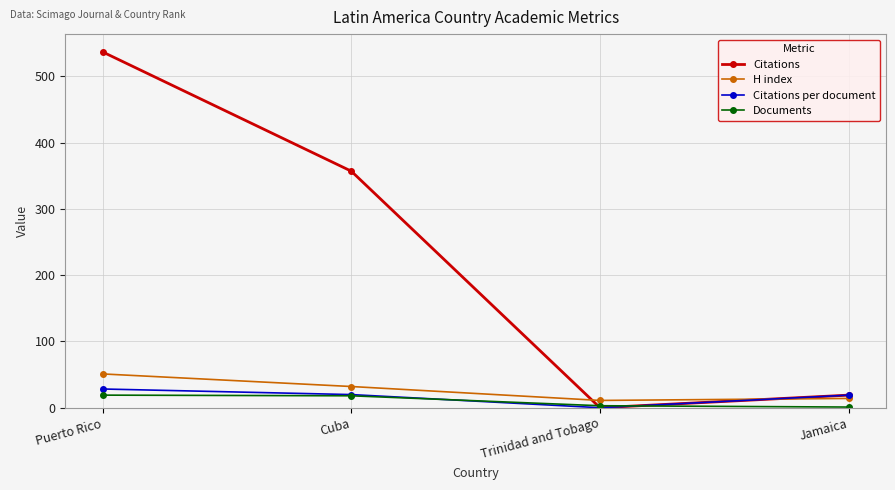

How many values in Citations per document are above zero?

3